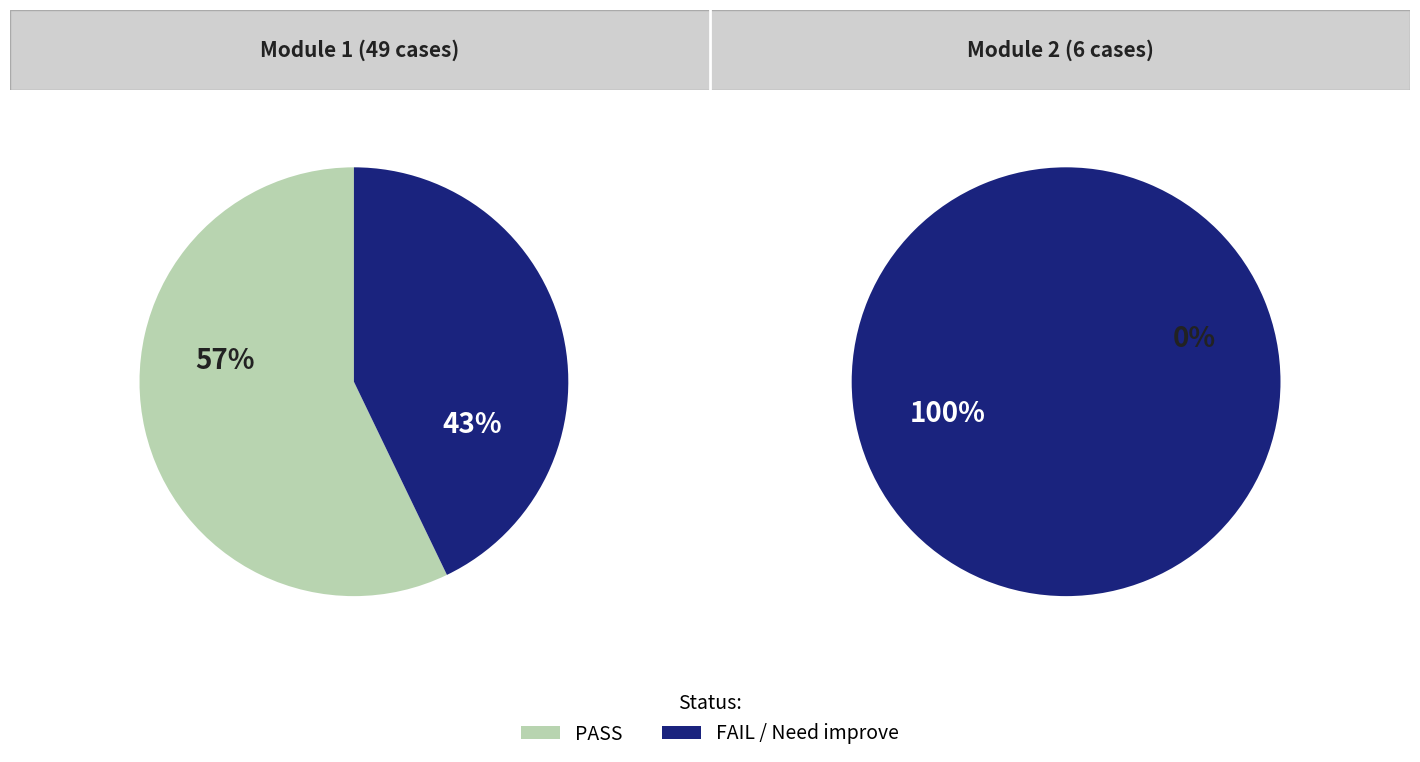

Rank the series at PASS from lowest to highest value.

Module 2 STATUS FUNCTION, Module 1 STATUS FUNCTION